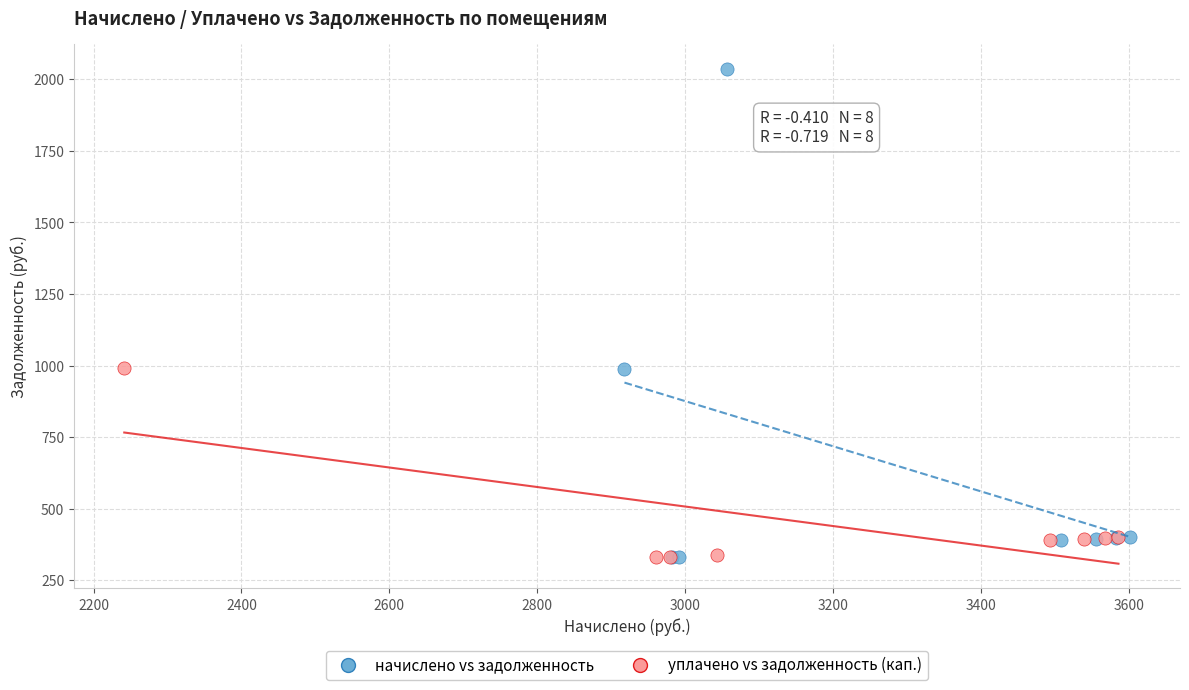

Which series reaches the maximum Y coordinate?

начислено vs задолженность